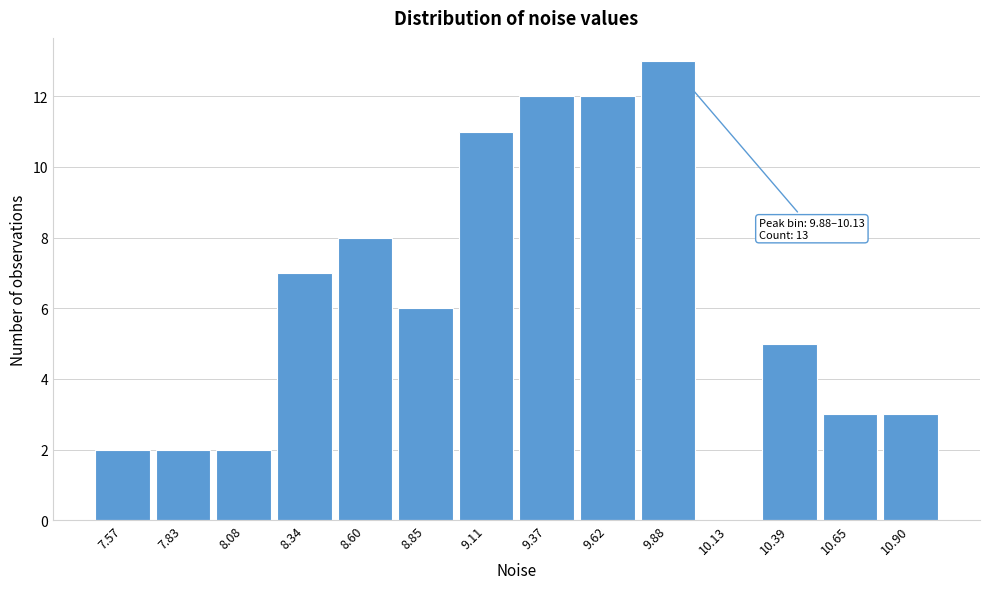

Reading left to right, list all the values displayed in this chart.

7.57=2	7.83=2	8.08=2	8.34=7	8.60=8	8.85=6	9.11=11	9.37=12	9.62=12	9.88=13	10.13=0	10.39=5	10.65=3	10.90=3